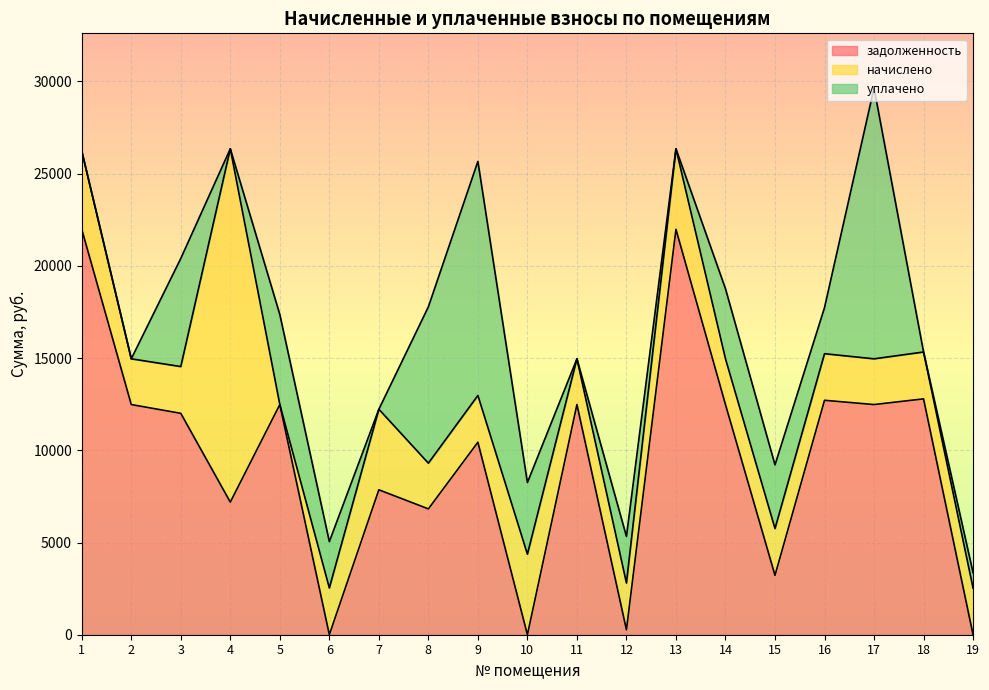

The value of задолженность at 16 is 12711.6. True or false?

True